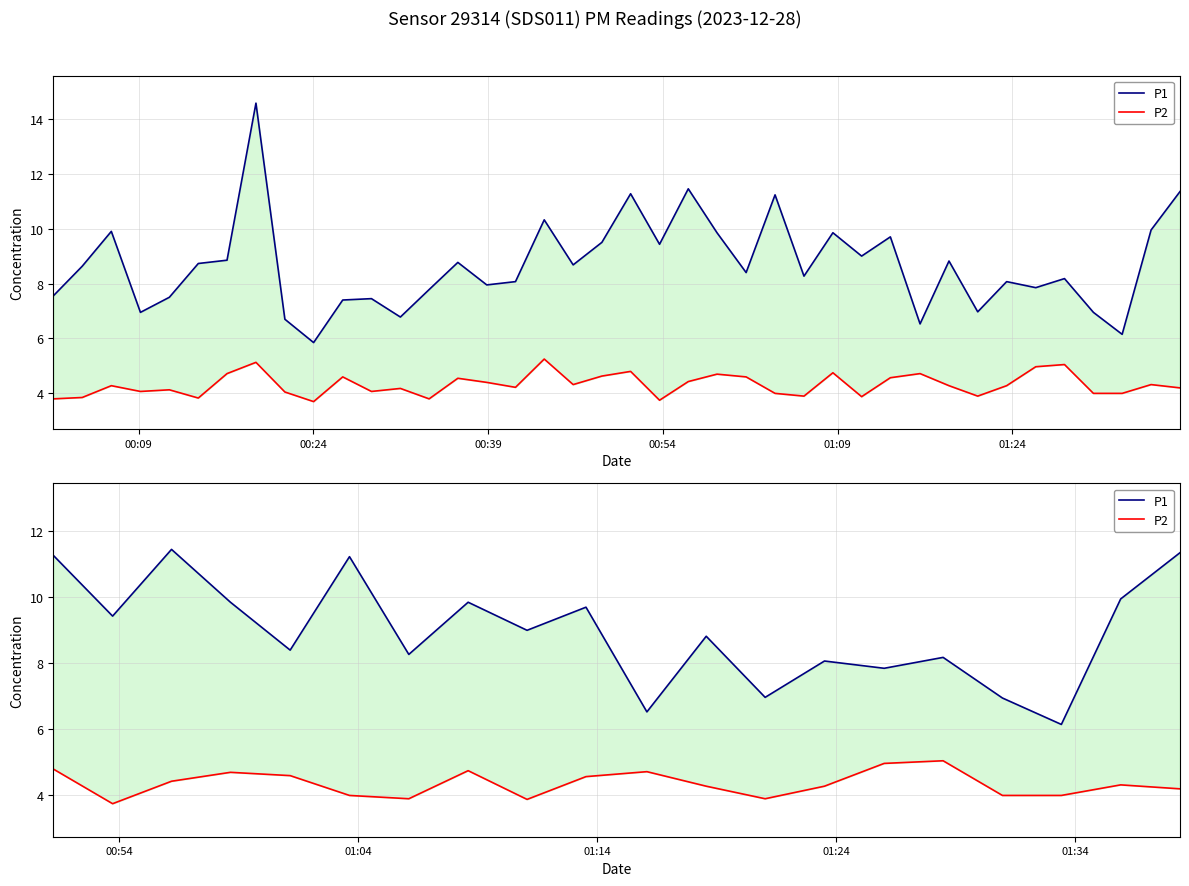

What is the minimum value shown in the chart?

3.8